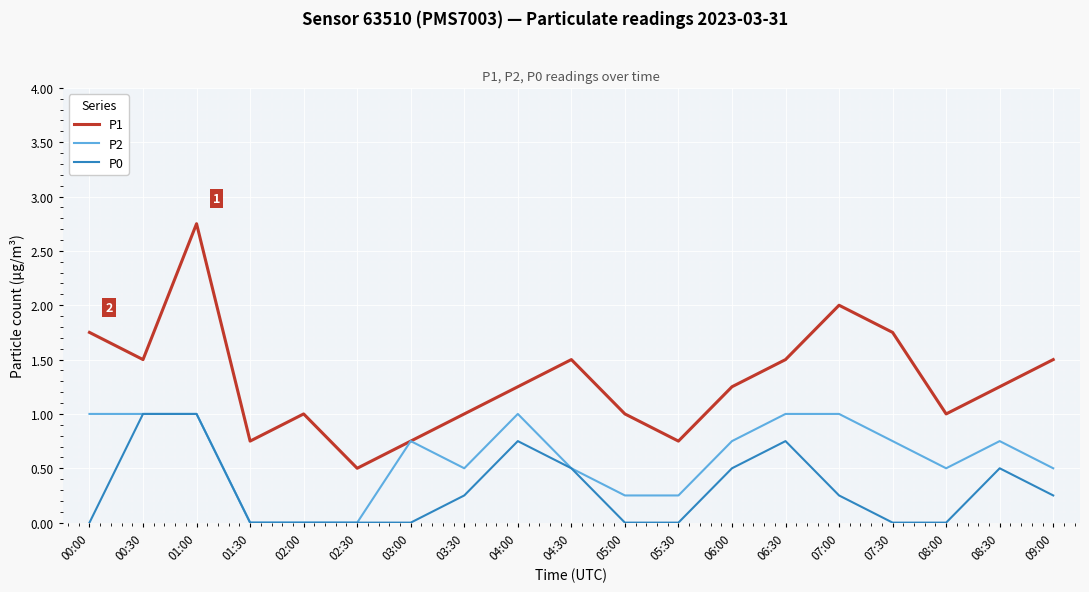

Which series has the largest total across all categories?

P1